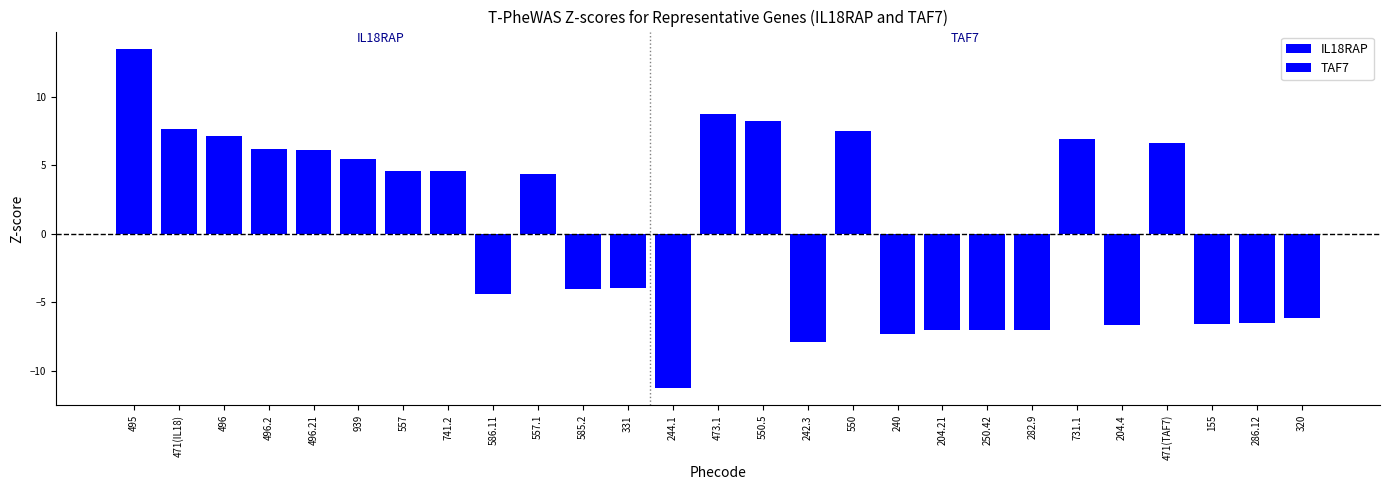

At which category does the chart reach its minimum across all series?

586.11